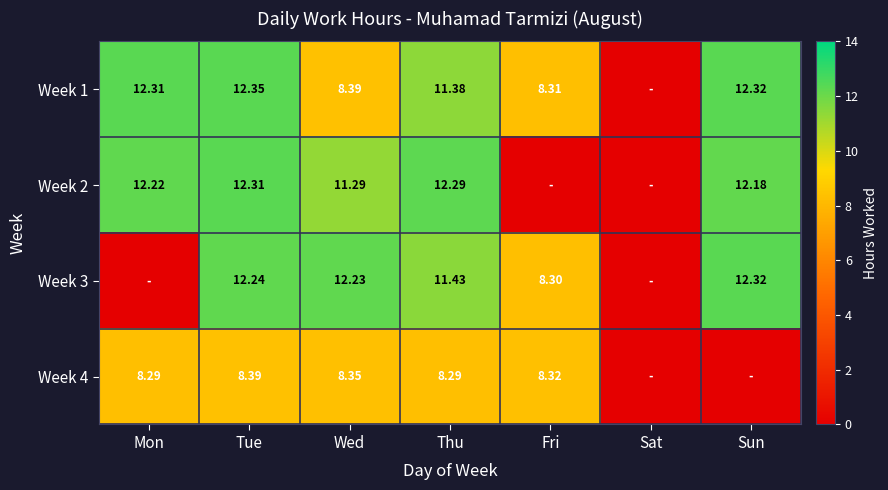

Is the value of Week 4 at Fri greater than the value of Week 3 at Thu?

No